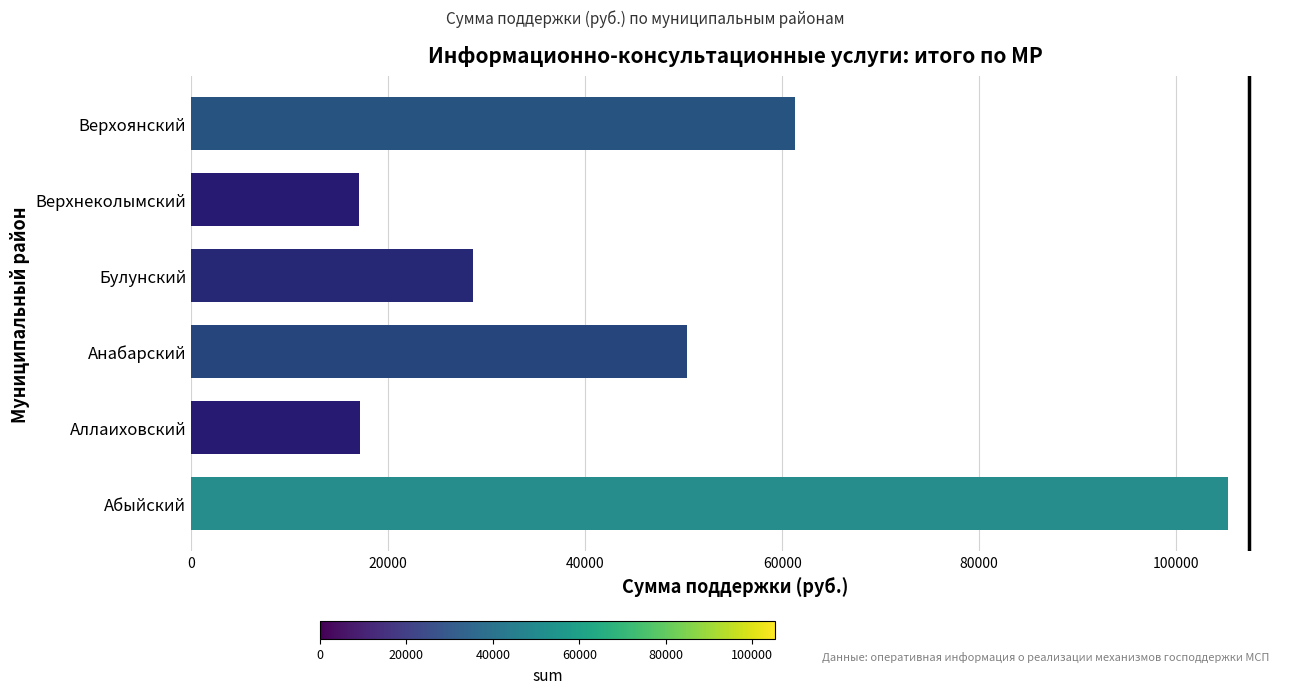

True or false: the data shows 28587.2 at Булунский.

True